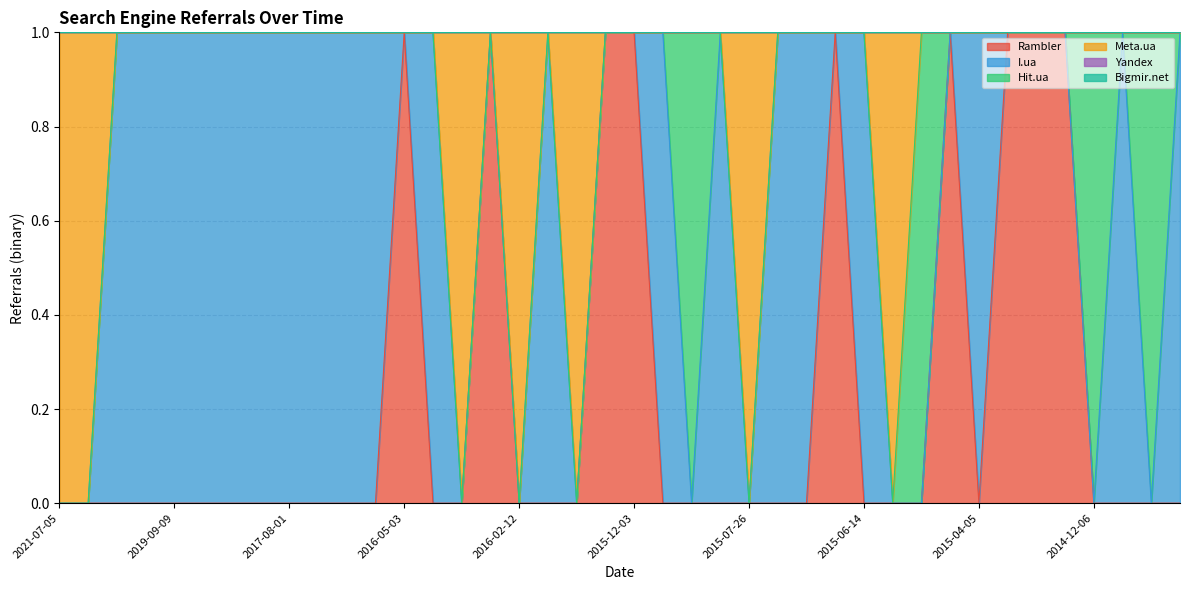

The value of I.ua at 2015-08-22 is 2. True or false?

False